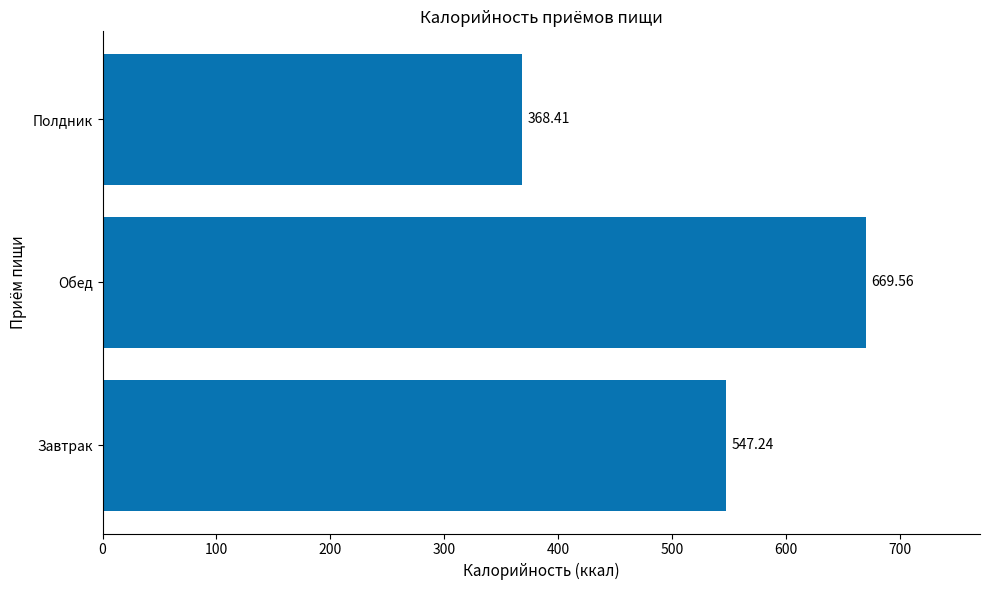

What is the ratio of the value at Полдник to the value at Завтрак?

0.7